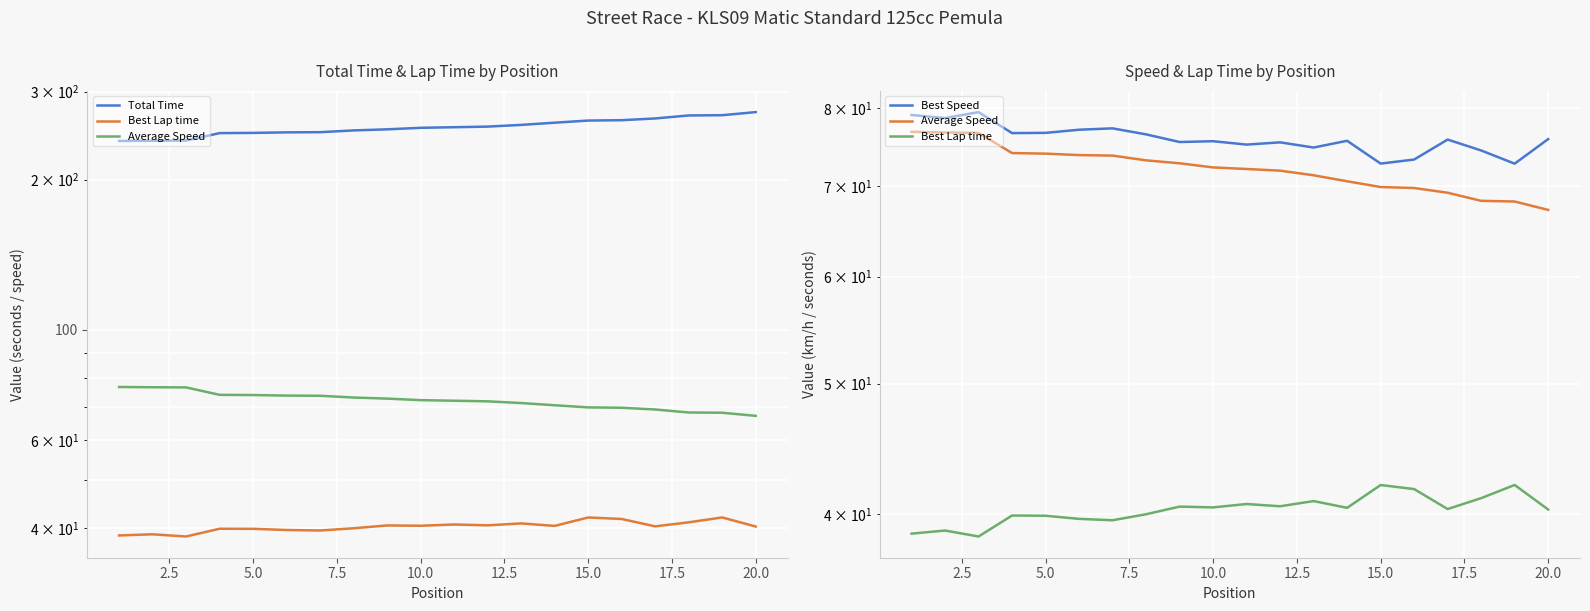

What is the difference between the highest and lowest values at 5.0?

201.0